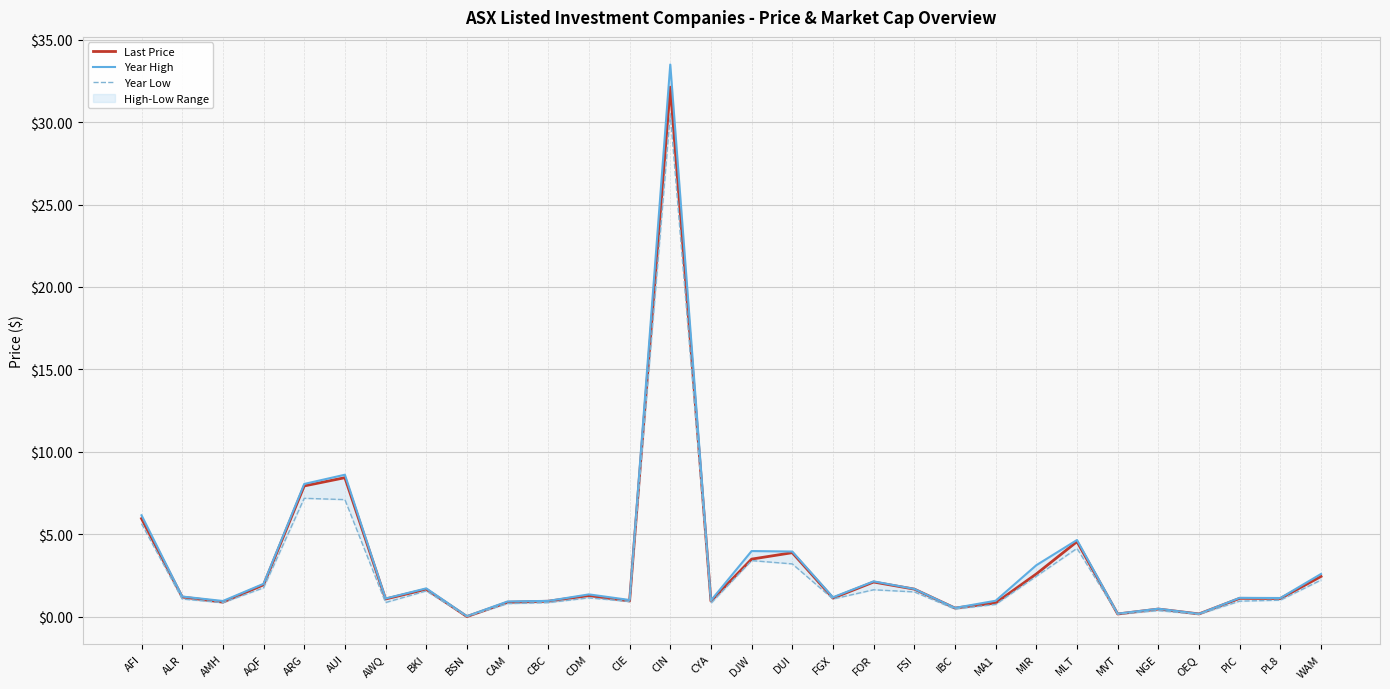

Reading right to left, extract all data points from this chart.

Last Price: WAM=2.4	PL8=1.1	PIC=1.1	OEQ=0.2	NGE=0.5	MVT=0.2	MLT=4.5	MIR=2.6	MA1=0.8	IBC=0.5	FSI=1.7	FOR=2.1	FGX=1.1	DUI=3.9	DJW=3.5	CYA=0.9	CIN=32.1	CIE=0.9	CDM=1.3	CBC=0.9	CAM=0.9	BSN=0.0	BKI=1.7	AWQ=1.1	AUI=8.4	ARG=7.9	AQF=1.9	AMH=0.9	ALR=1.2	AFI=6.0
Year High: WAM=2.6	PL8=1.1	PIC=1.1	OEQ=0.2	NGE=0.5	MVT=0.2	MLT=4.7	MIR=3.1	MA1=1.0	IBC=0.5	FSI=1.7	FOR=2.1	FGX=1.2	DUI=4.0	DJW=4.0	CYA=1.0	CIN=33.5	CIE=1.0	CDM=1.4	CBC=1.0	CAM=0.9	BSN=0.0	BKI=1.7	AWQ=1.1	AUI=8.6	ARG=8.1	AQF=2.0	AMH=0.9	ALR=1.2	AFI=6.2
Year Low: WAM=2.2	PL8=1.0	PIC=0.9	OEQ=0.1	NGE=0.4	MVT=0.1	MLT=4.1	MIR=2.5	MA1=0.7	IBC=0.5	FSI=1.5	FOR=1.6	FGX=1.1	DUI=3.2	DJW=3.4	CYA=0.8	CIN=30.5	CIE=0.9	CDM=1.1	CBC=0.8	CAM=0.8	BSN=0.0	BKI=1.6	AWQ=0.9	AUI=7.1	ARG=7.2	AQF=1.8	AMH=0.8	ALR=1.1	AFI=5.6